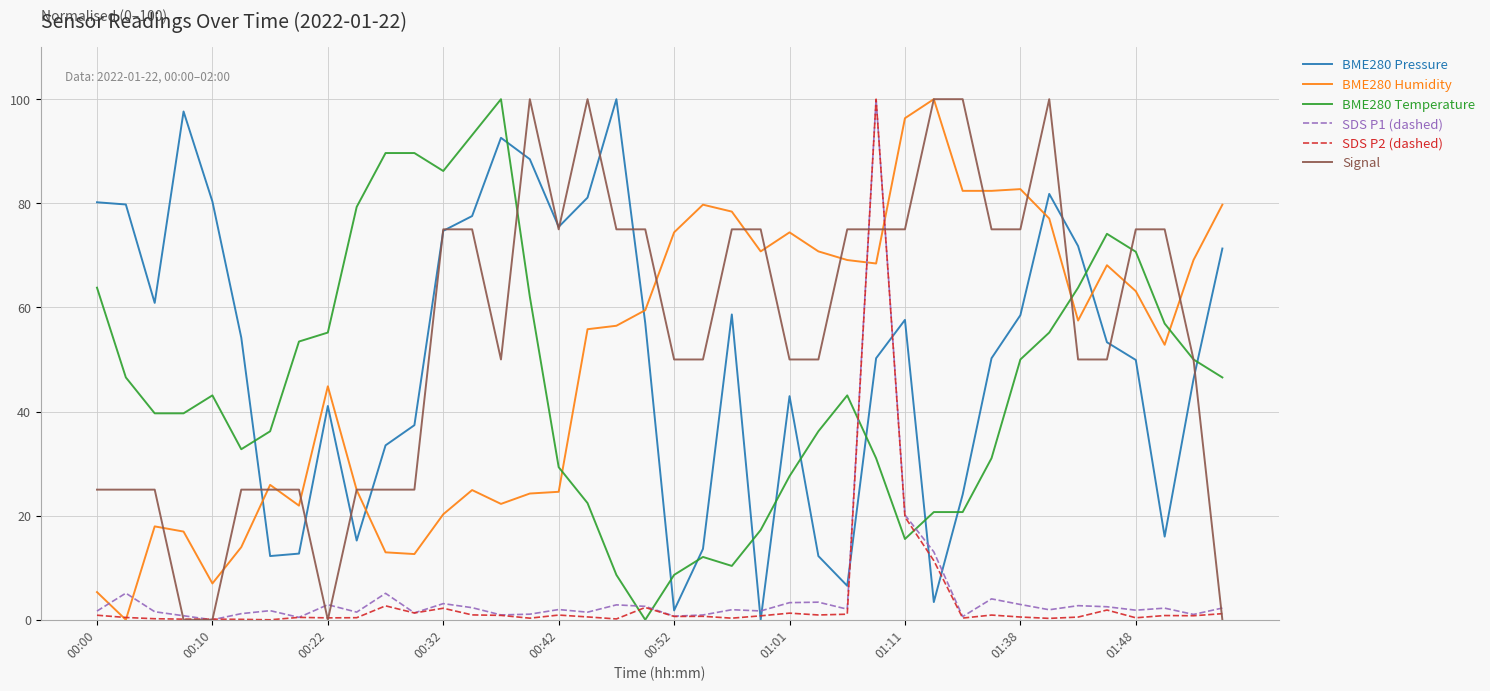

Which series ends up on top after the final intersection of SDS P2 (dashed) and BME280 Temperature?

BME280 Temperature